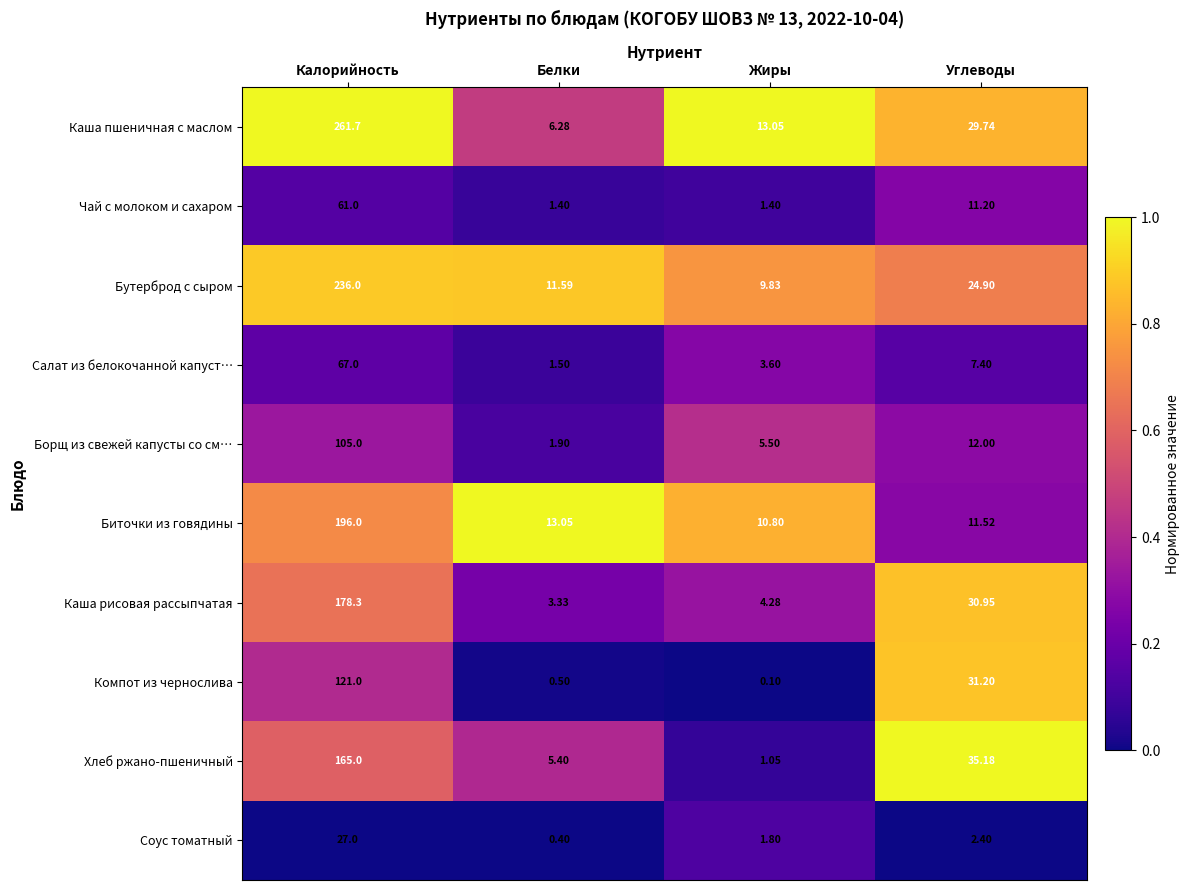

Which category has the highest value in the Борщ из свежей капусты со см… series?

Калорийность